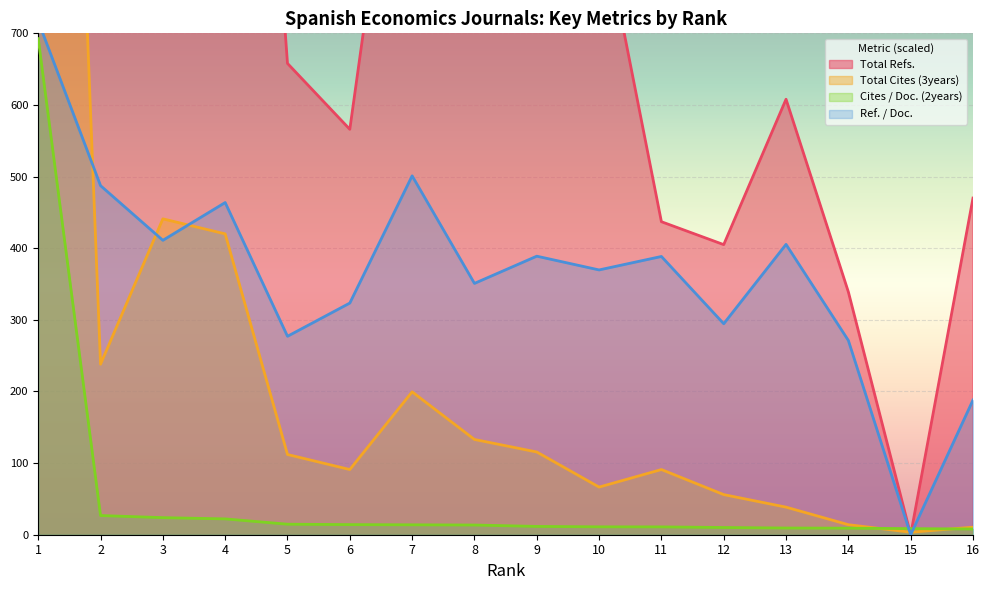

True or false: Total Refs. has a value of 542.7 at 10.

False